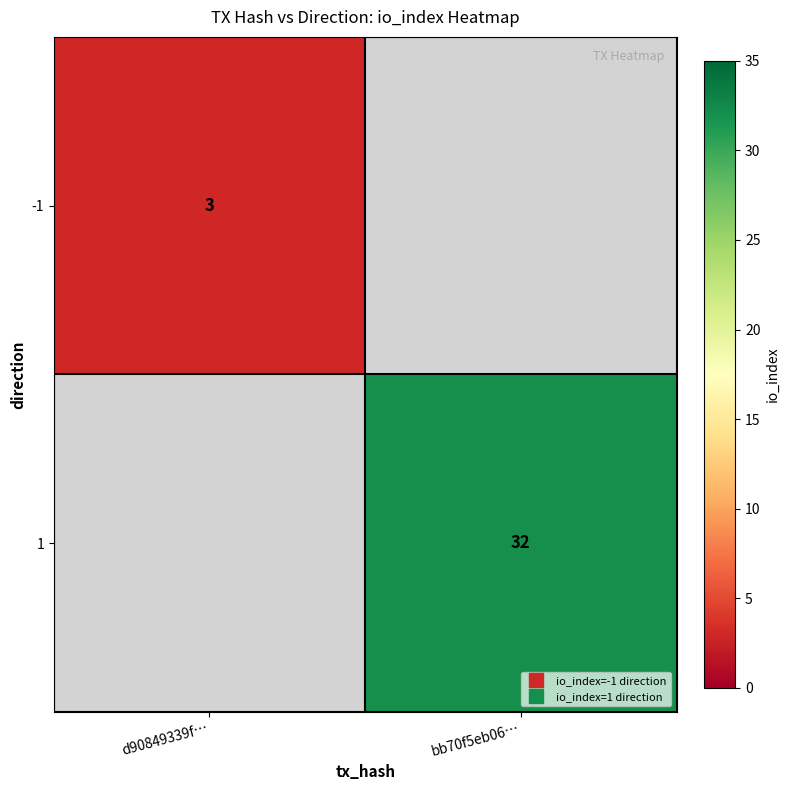

List the series in order of their overall mean, lowest first.

-1, 1